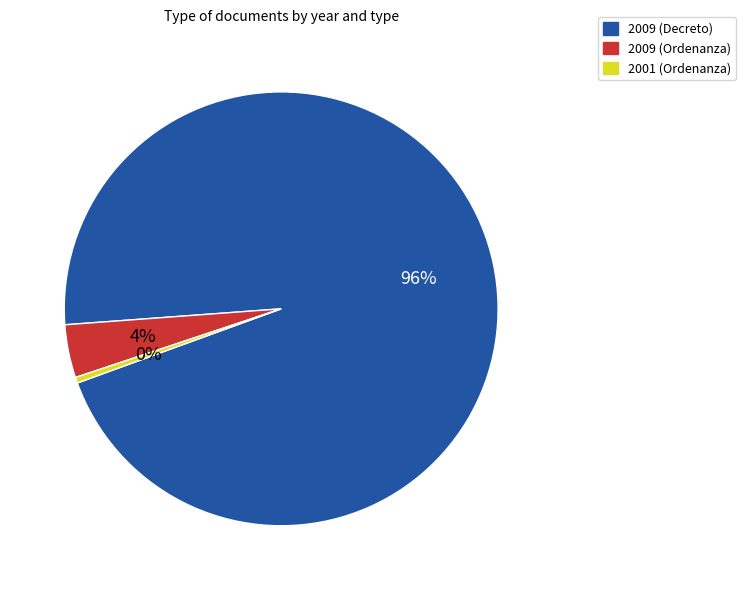

Is the sum of 2009 (Decreto) and 2001 (Ordenanza) greater than half?

Yes